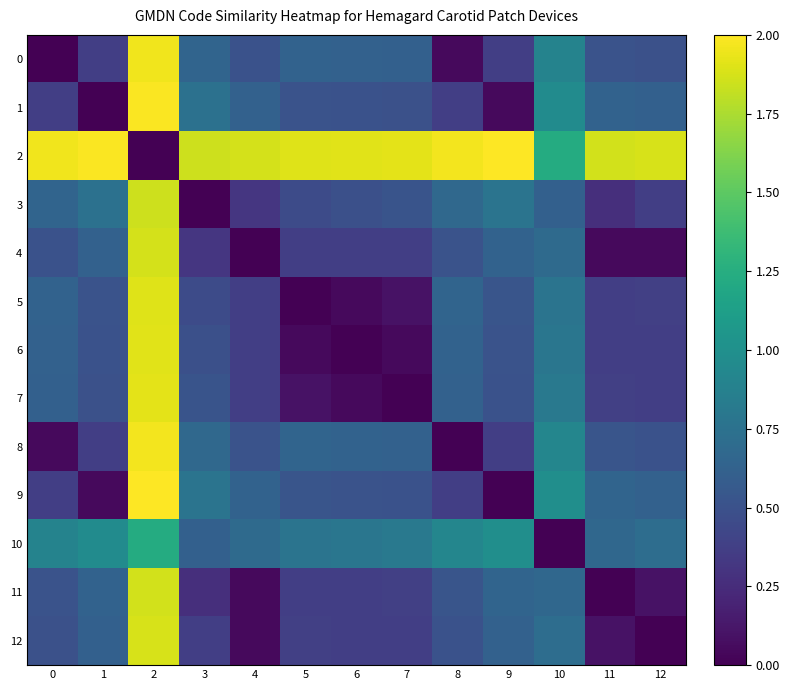

What is the greatest value displayed?

2.0